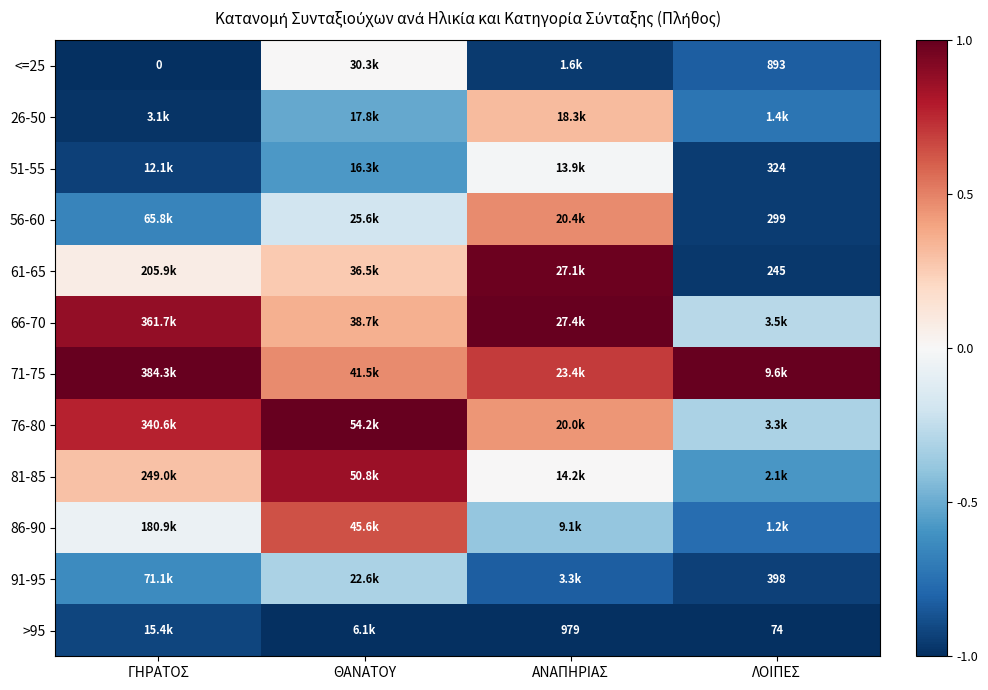

Which category has the lowest value in the 91-95 series?

ΛΟΙΠΕΣ